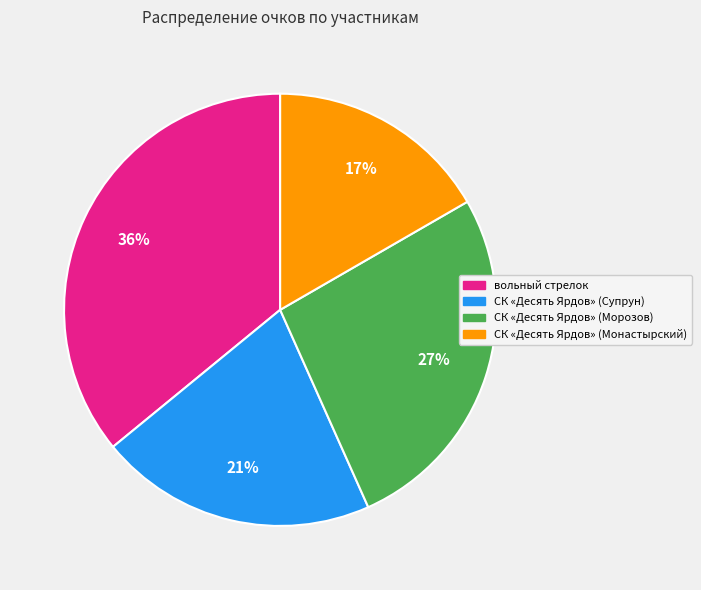

How many segments does this pie chart have?

4